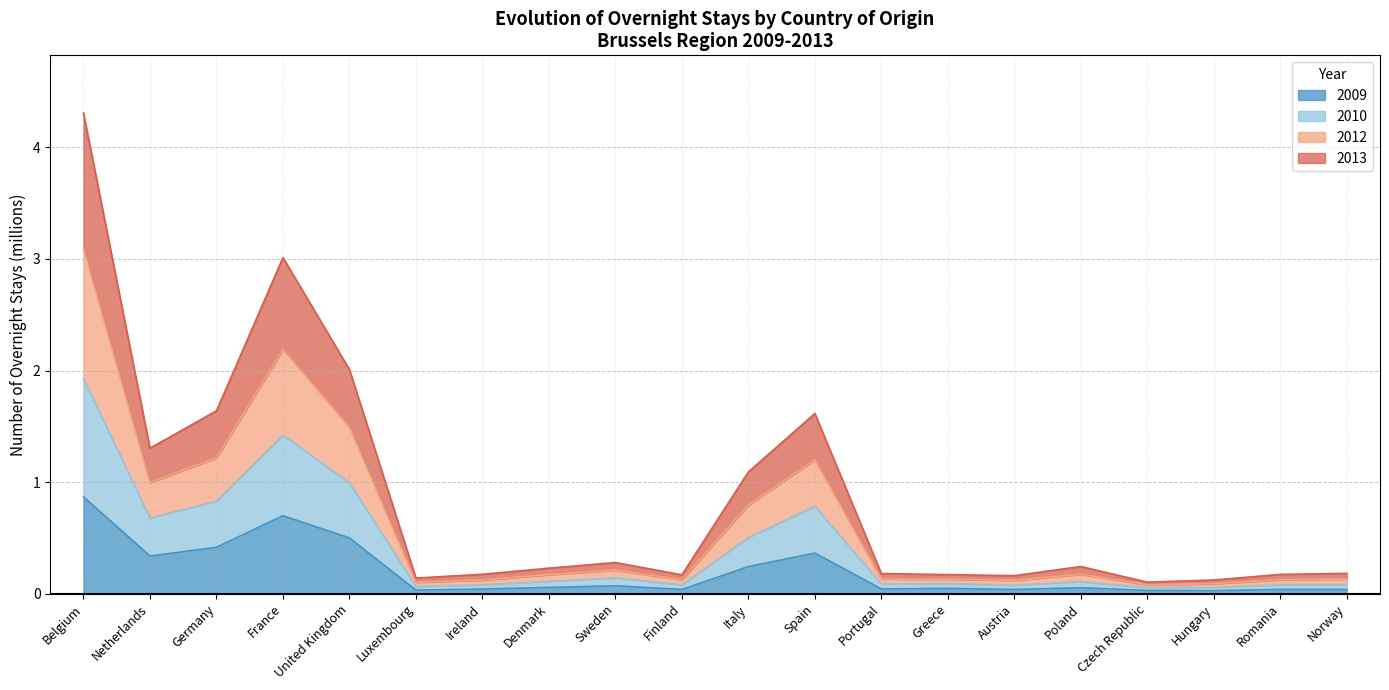

What is the total value across all series at Finland?

0.2